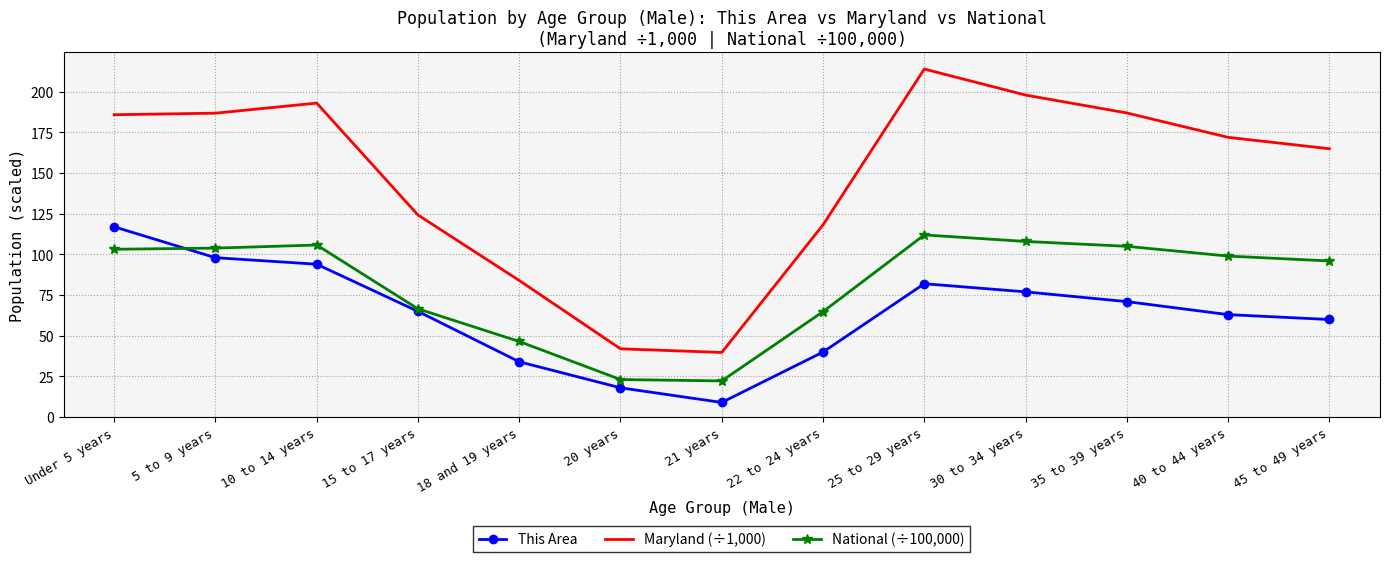

True or false: Maryland (÷1,000) and National (÷100,000) intersect in this chart.

False